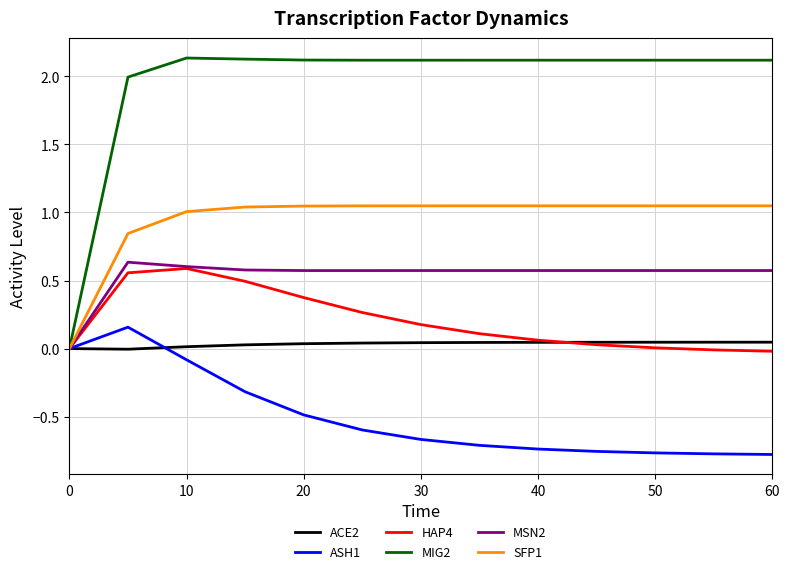

Which series has the largest total across all categories?

MIG2